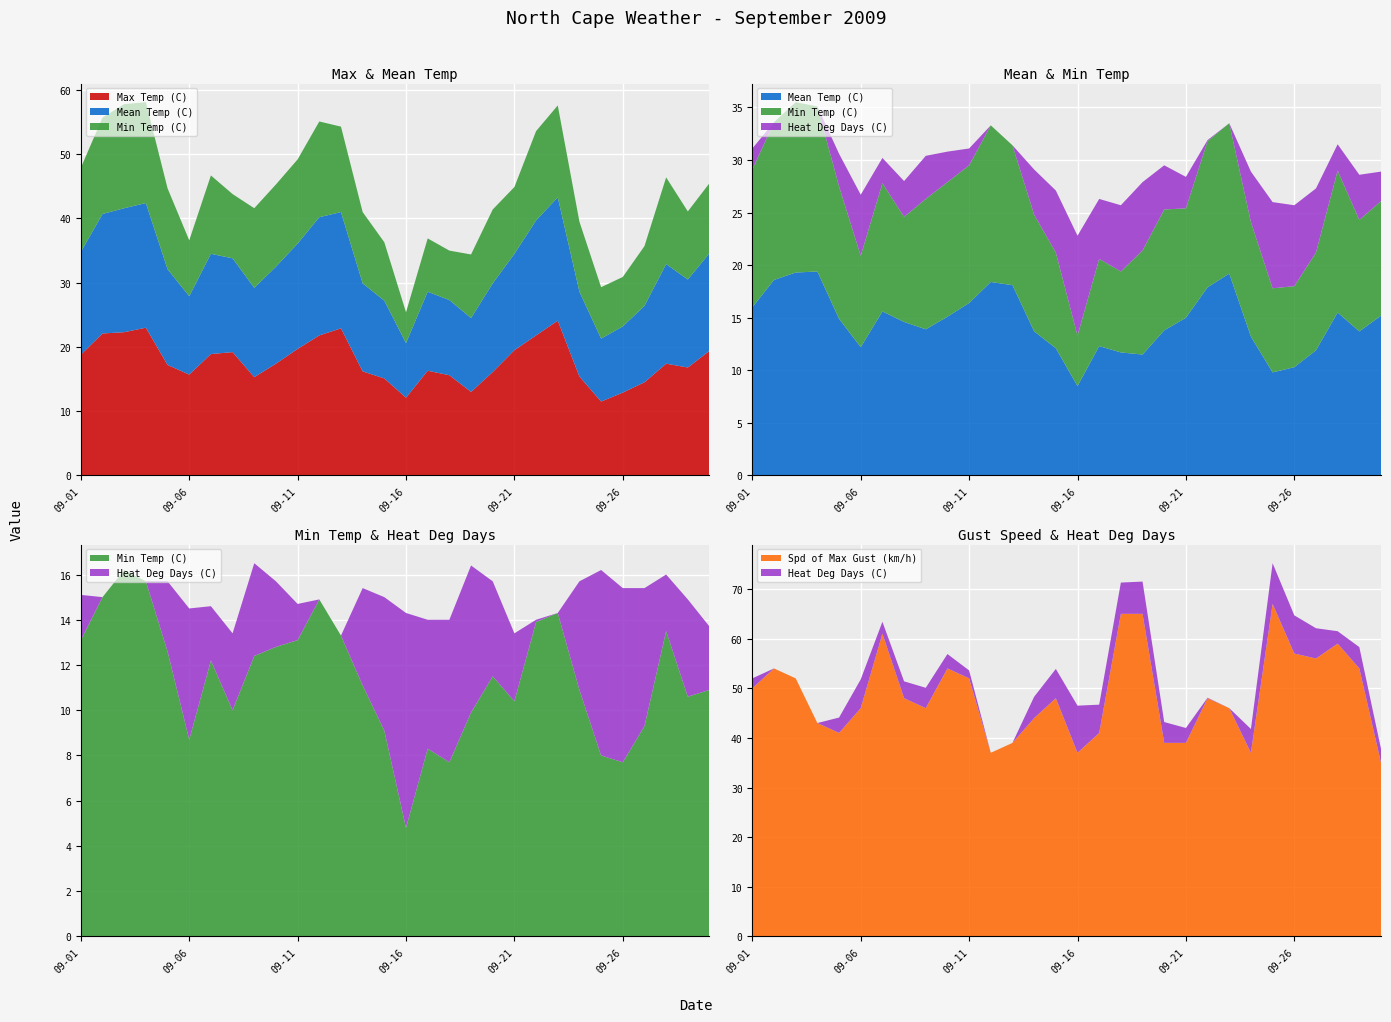

Reading left to right, extract all data points from this chart.

Max Temp (C): 18.8	22.1	22.3	23.0	17.2	15.7	18.9	19.2	15.3	17.4	19.7	21.8	22.9	16.2	15.1	12.1	16.3	15.6	13.0	16.1	19.5	21.8	24.1	15.4	11.5	12.9	14.5	17.4	16.8	19.4
Mean Temp (C): 16.0	18.6	19.3	19.4	14.9	12.2	15.6	14.6	13.9	15.1	16.4	18.4	18.1	13.7	12.1	8.5	12.3	11.7	11.5	13.8	15.0	17.9	19.2	13.2	9.8	10.3	11.9	15.5	13.7	15.2
Min Temp (C): 13.1	15.0	16.2	15.7	12.6	8.7	12.2	10.0	12.4	12.8	13.1	14.9	13.3	11.1	9.1	4.8	8.3	7.7	9.9	11.5	10.4	13.9	14.3	10.9	8.0	7.7	9.3	13.5	10.6	10.9
Heat Deg Days (C): 2.0	0.0	0.0	0.0	3.1	5.8	2.4	3.4	4.1	2.9	1.6	0.0	0.0	4.3	5.9	9.5	5.7	6.3	6.5	4.2	3.0	0.1	0.0	4.8	8.2	7.7	6.1	2.5	4.3	2.8
Spd of Max Gust (km/h): 50.0	54.0	52.0	43.0	41.0	46.0	61.0	48.0	46.0	54.0	52.0	37.0	39.0	44.0	48.0	37.0	41.0	65.0	65.0	39.0	39.0	48.0	46.0	37.0	67.0	57.0	56.0	59.0	54.0	35.0